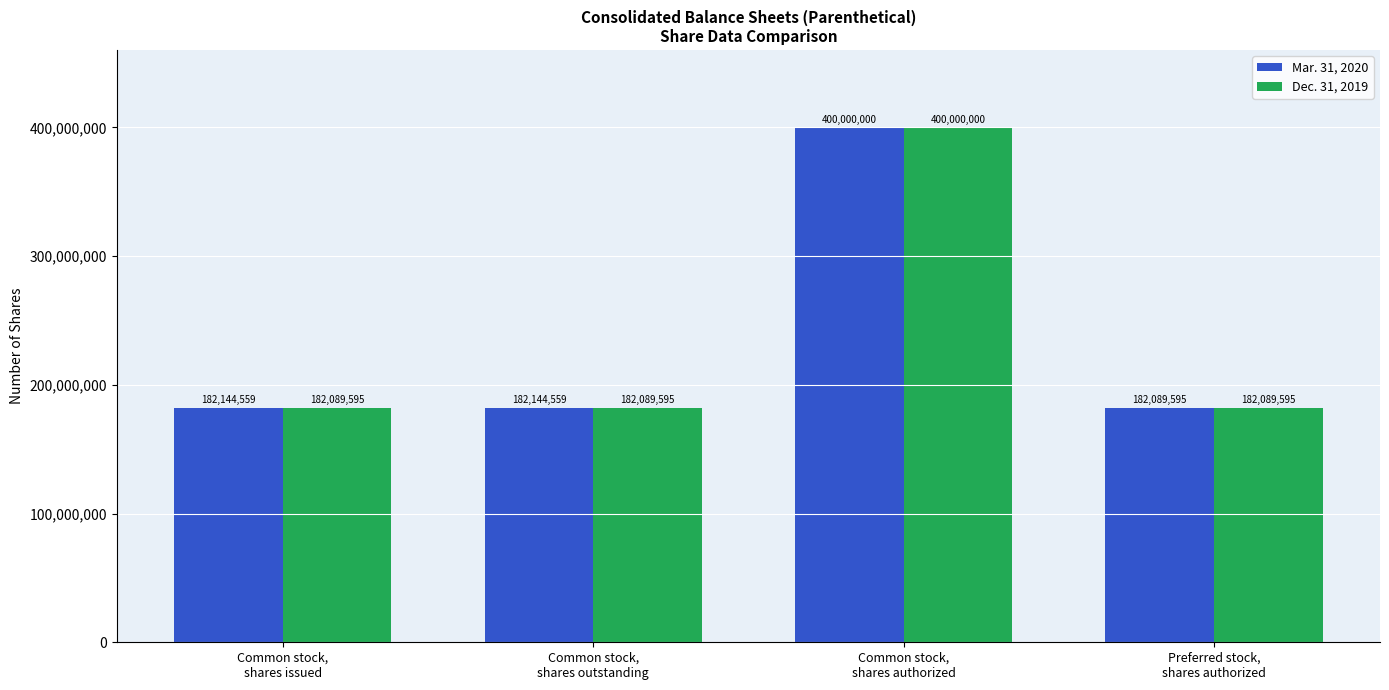

At which label does Mar. 31, 2020 reach its minimum?

Preferred stock,
shares authorized